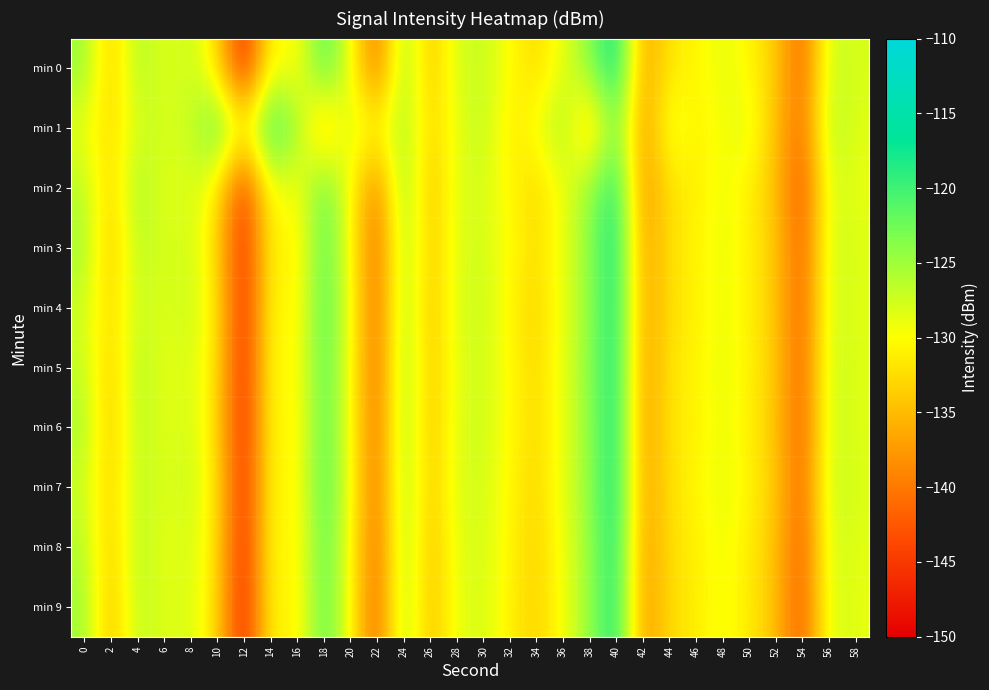

What is the greatest value displayed?

-116.4